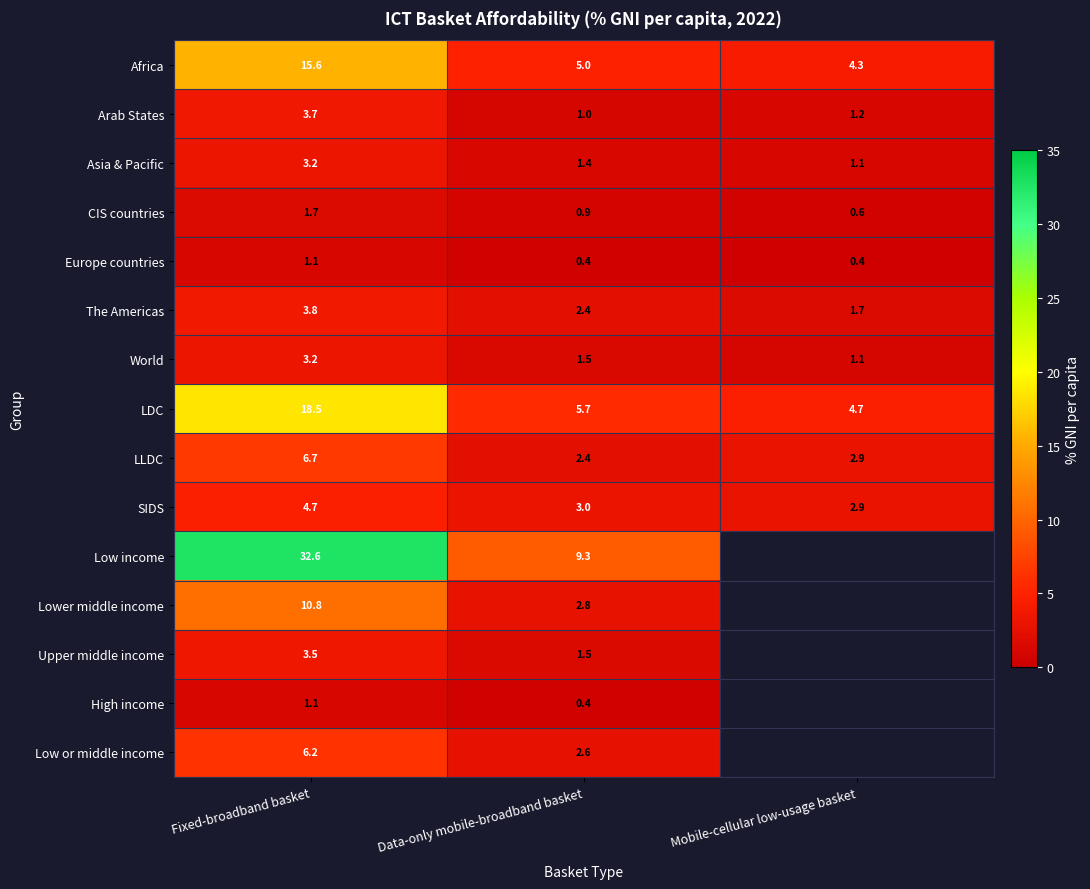

Between Mobile-cellular low-usage basket and Fixed-broadband basket, which is larger?

Fixed-broadband basket